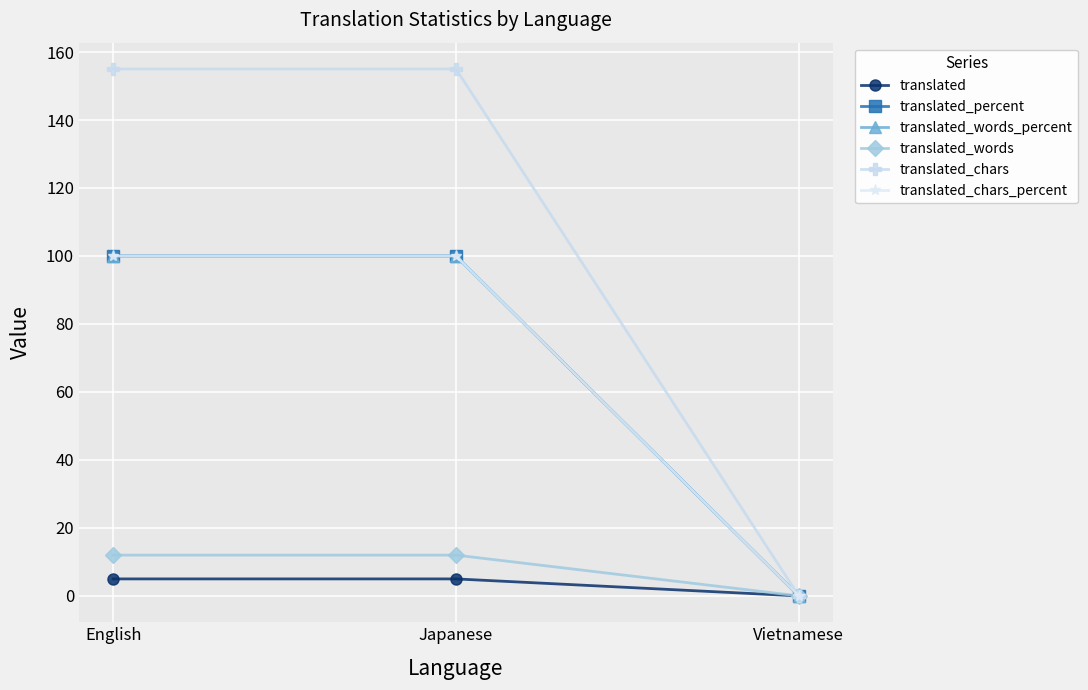

Reading right to left, extract all data points from this chart.

translated: 0	5	5
translated_percent: 0	100	100
translated_words_percent: 0	100	100
translated_words: 0	12	12
translated_chars: 0	155	155
translated_chars_percent: 0	100	100